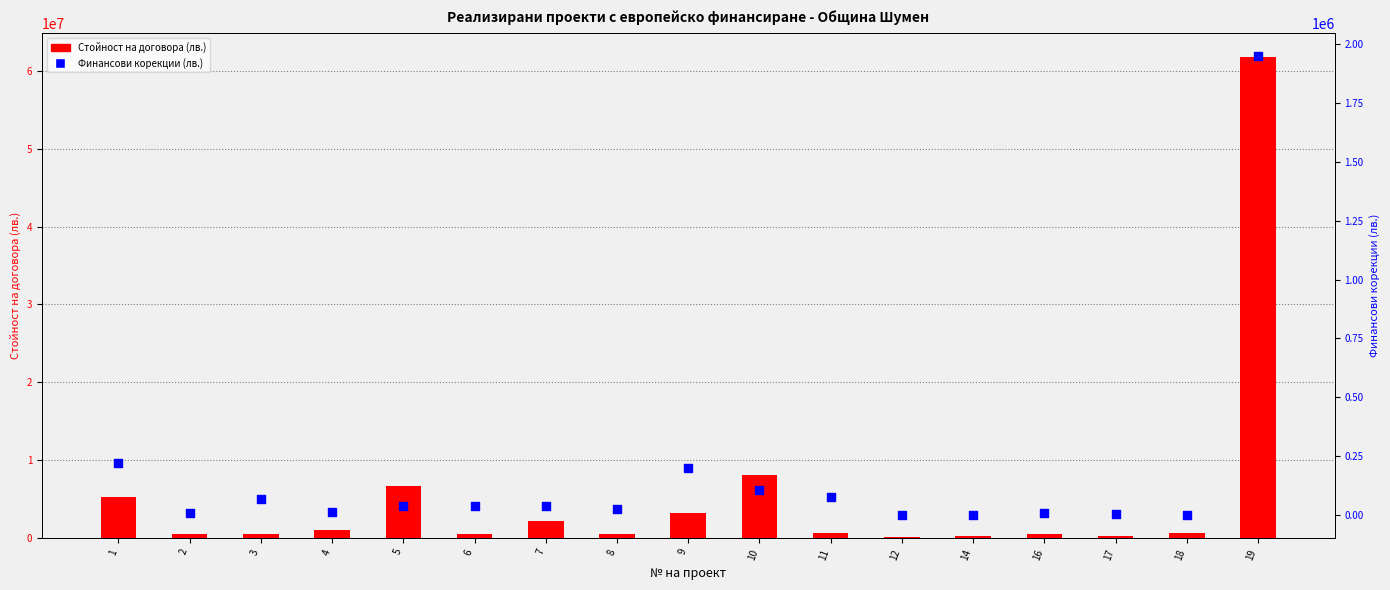

Which series contains the highest Y value?

Стойност на договора (лв.)